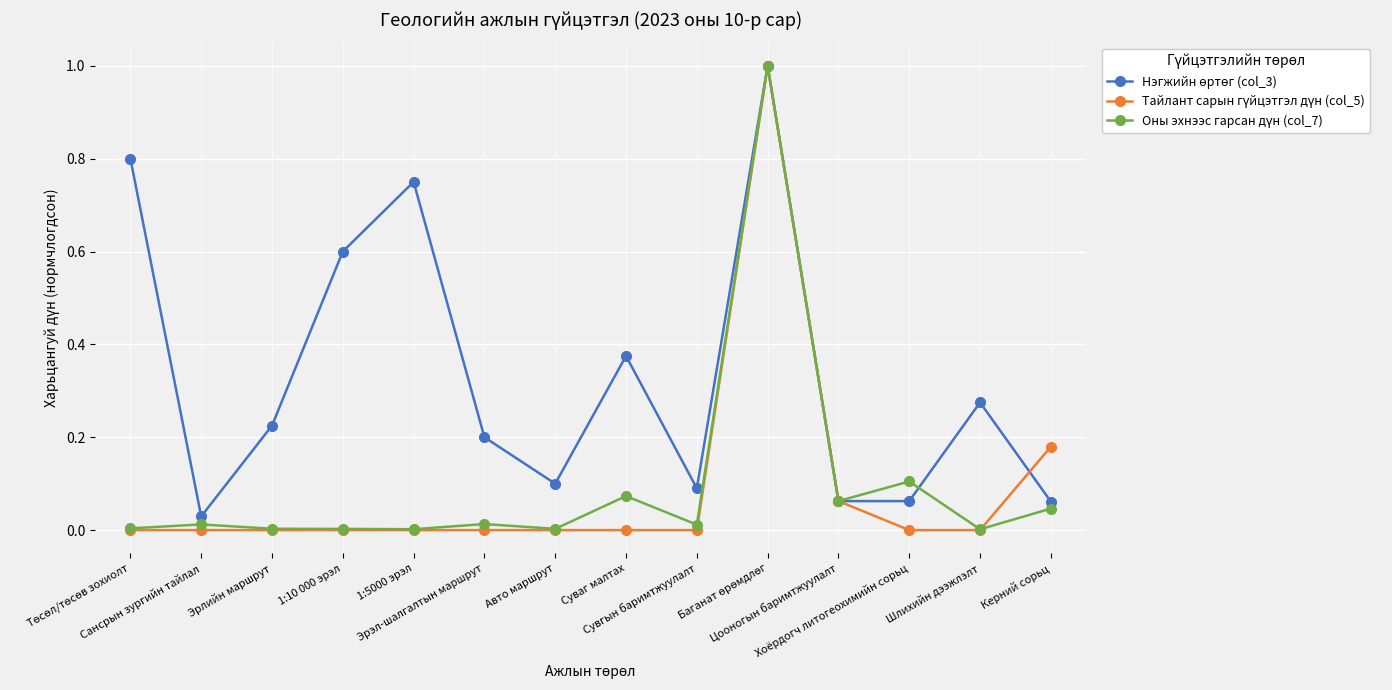

What is the maximum value shown in the chart?

1.0